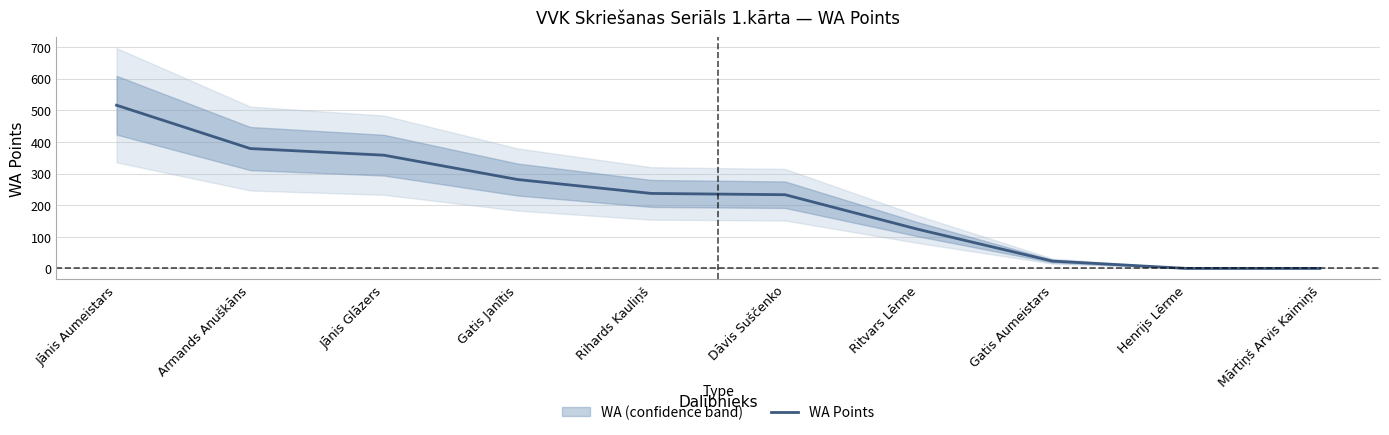

What is the sum of the values at Armands Anuškāns and Mārtiņš Arvis Kaimiņš?

379